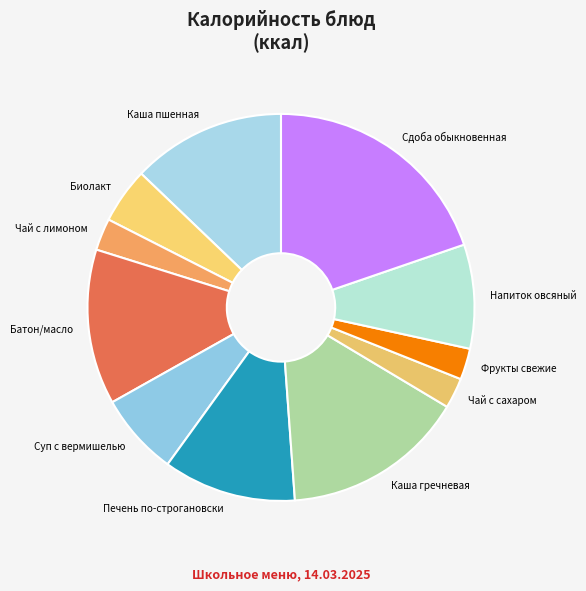

Combined, do Суп с вермишелью and Каша пшенная account for over 50%?

No